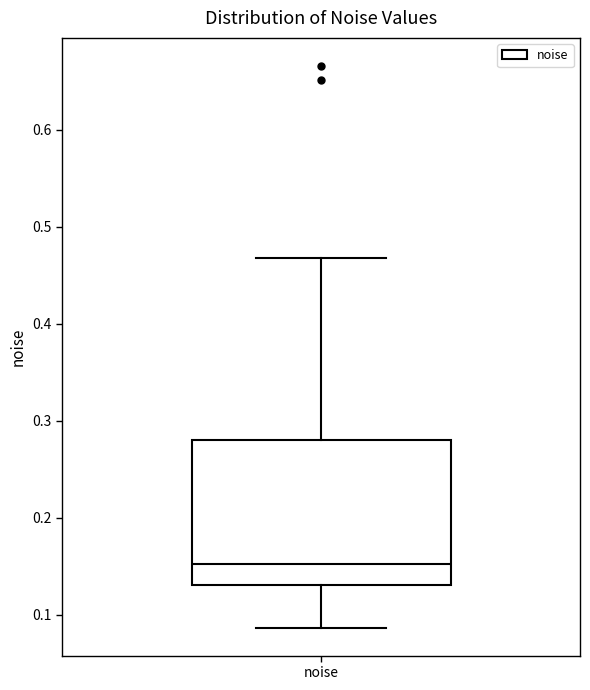

Where is the lower edge of the box for noise on the y-axis? The values are not printed on the chart, so give them approximately, as read against the axis.

0.13